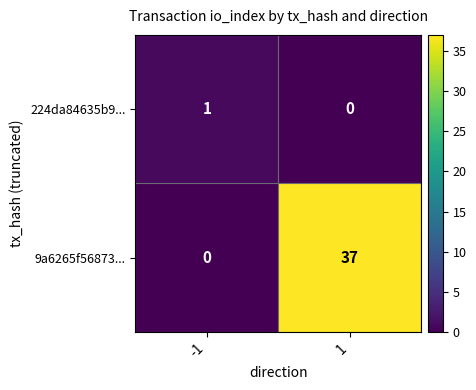

What value does the 9a6265f56873... series have at 1, to the nearest 5?

35